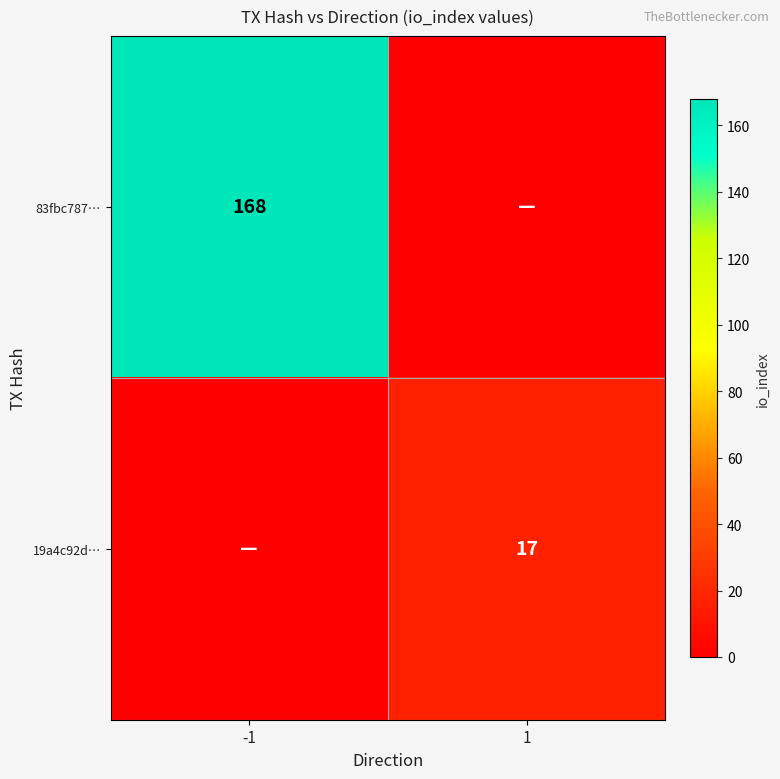

True or false: 19a4c92d… has a value of 23 at 1.

False